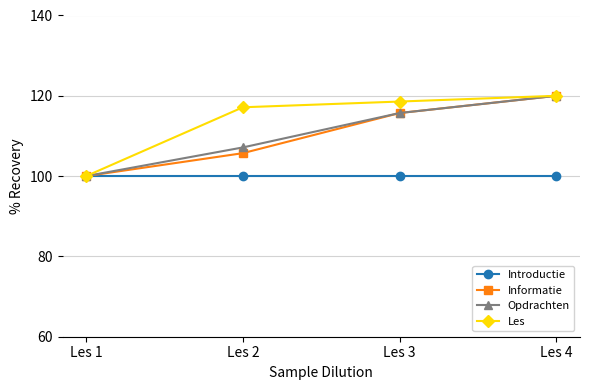

Reading left to right, what are all the values shown in this chart?

Introductie: Les 1=100.0	Les 2=100.0	Les 3=100.0	Les 4=100.0
Informatie: Les 1=100.0	Les 2=105.7	Les 3=115.7	Les 4=120.0
Opdrachten: Les 1=100.0	Les 2=107.1	Les 3=115.7	Les 4=120.0
Les: Les 1=100.0	Les 2=117.1	Les 3=118.6	Les 4=120.0